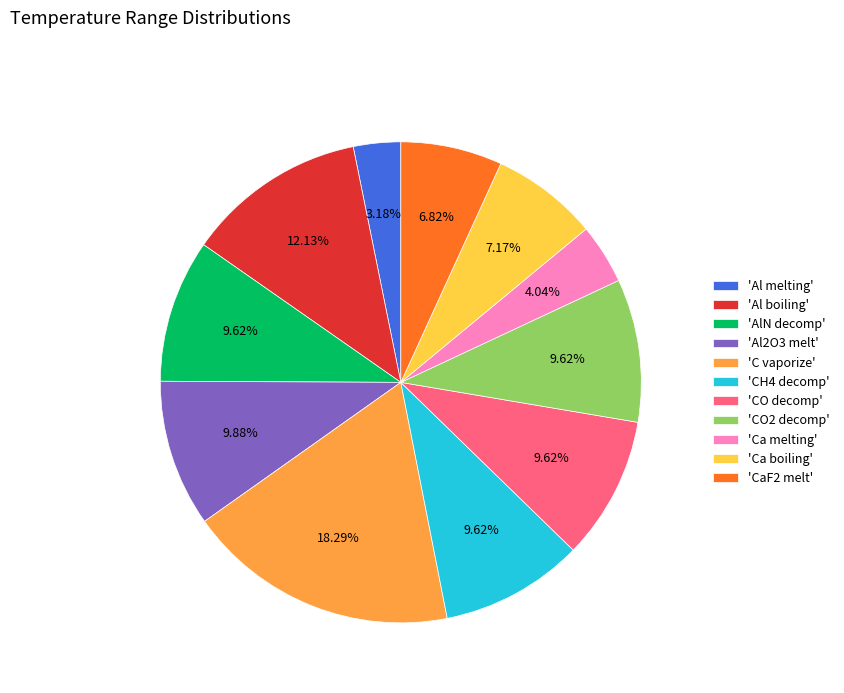

Approximately how many times larger is the value at 'Al2O3 melt' compared to 'Ca melting'?

2.4